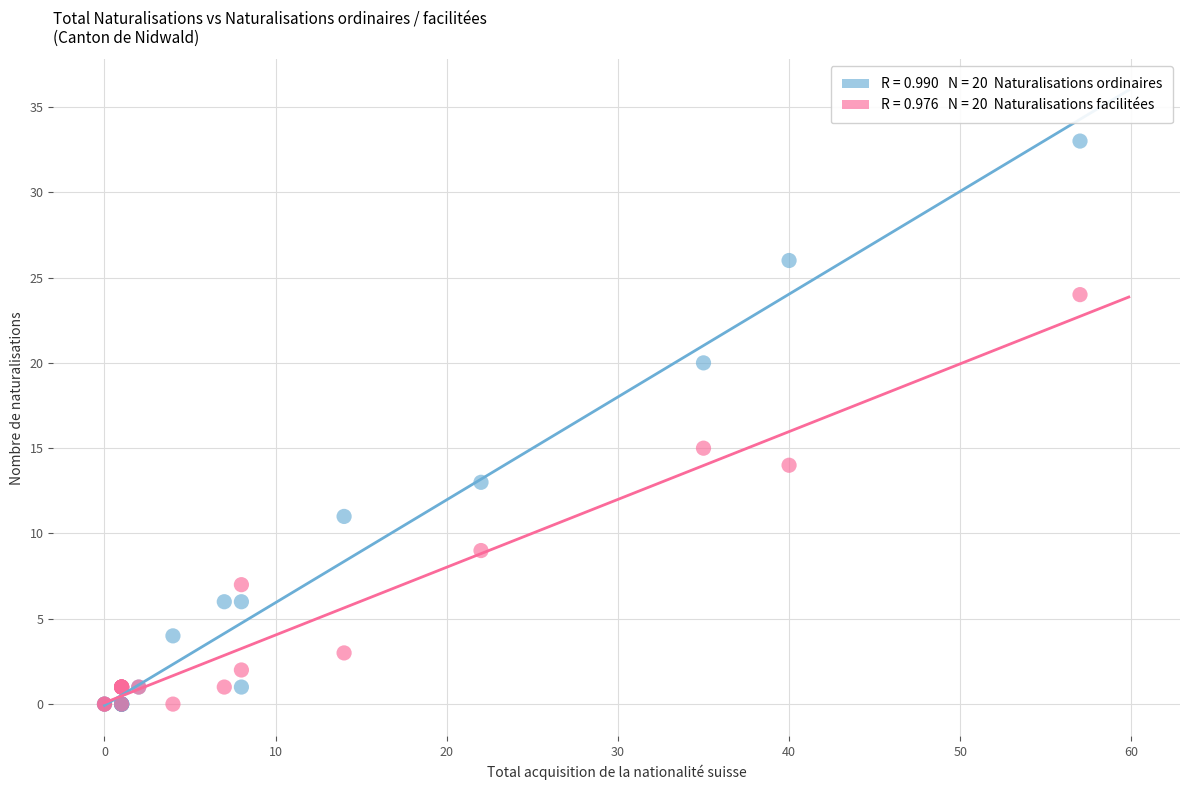

Across all series, what Y value is closest to 16?

15